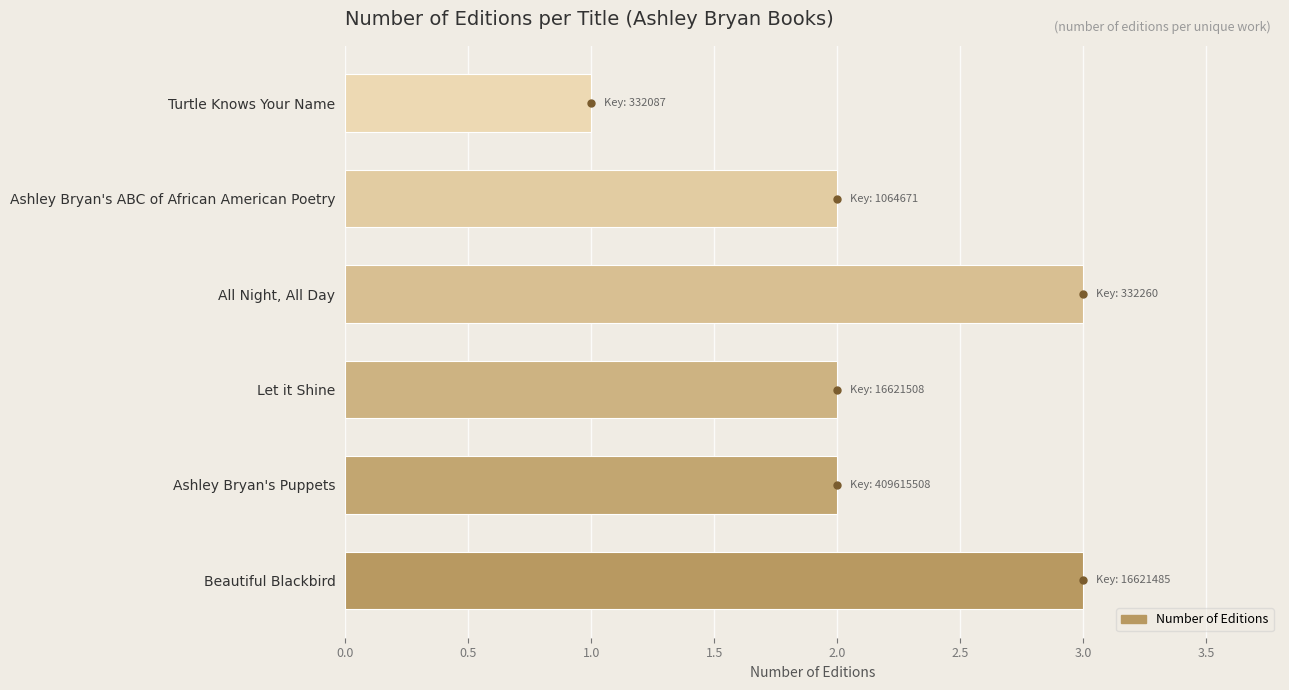

Which category has the lowest value across all series?

Turtle Knows Your Name